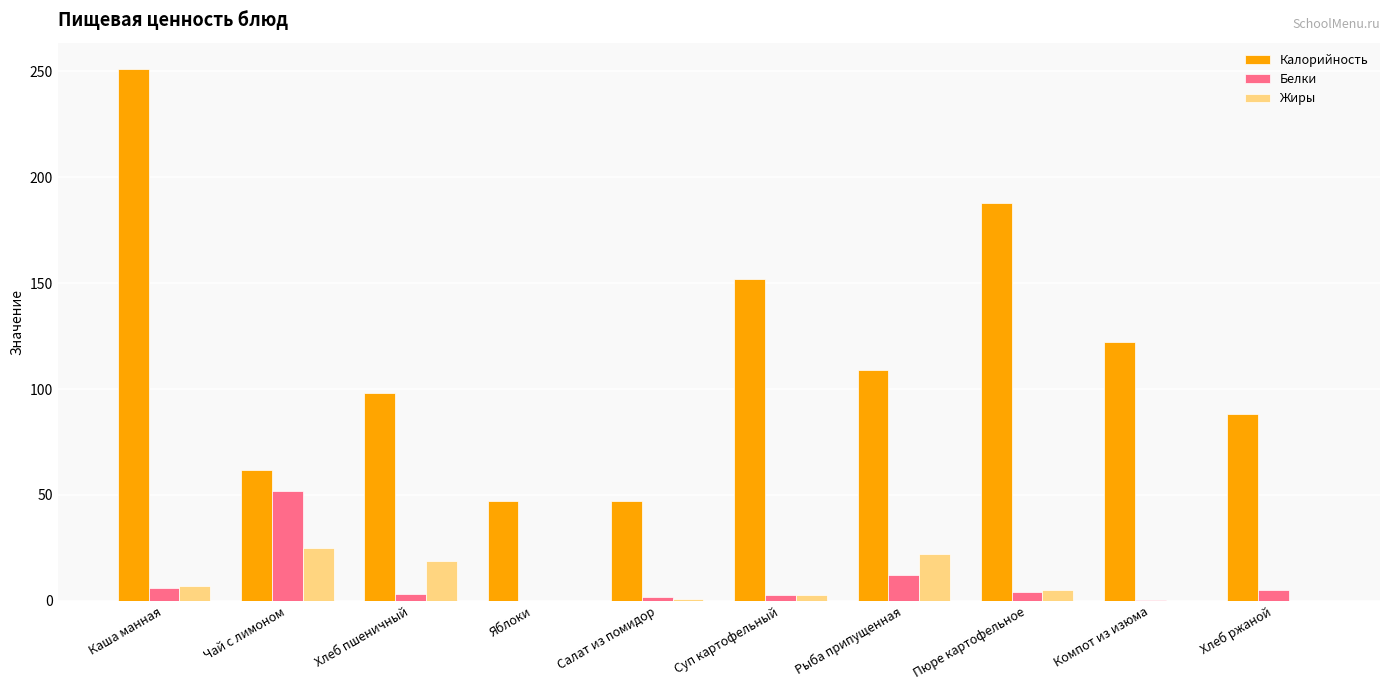

At which label is Белки closest to 26?

Рыба припущенная